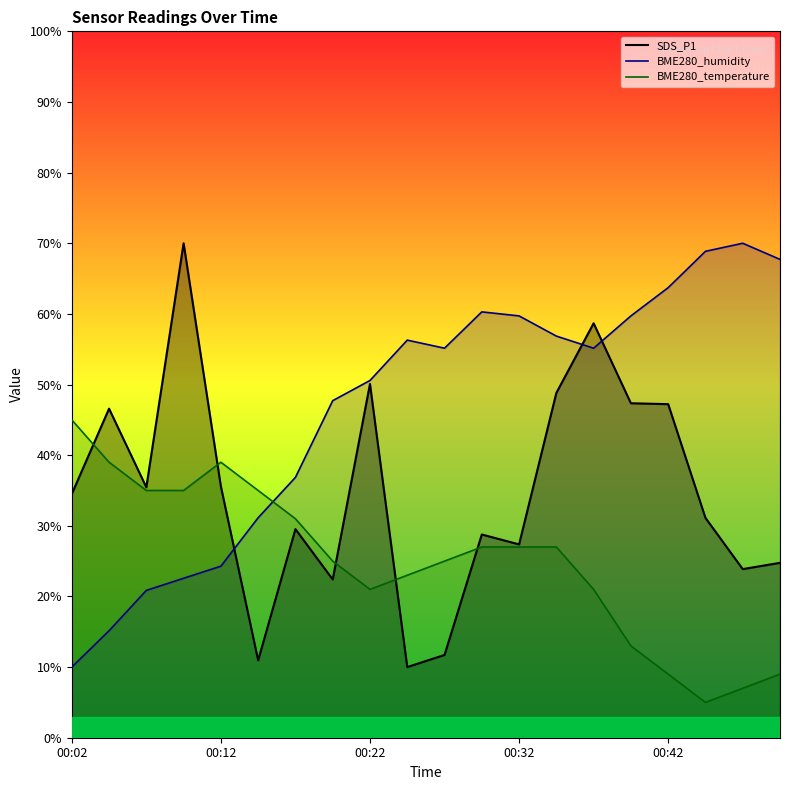

Is it true that BME280_temperature equals 4.5 at 00:47?

False